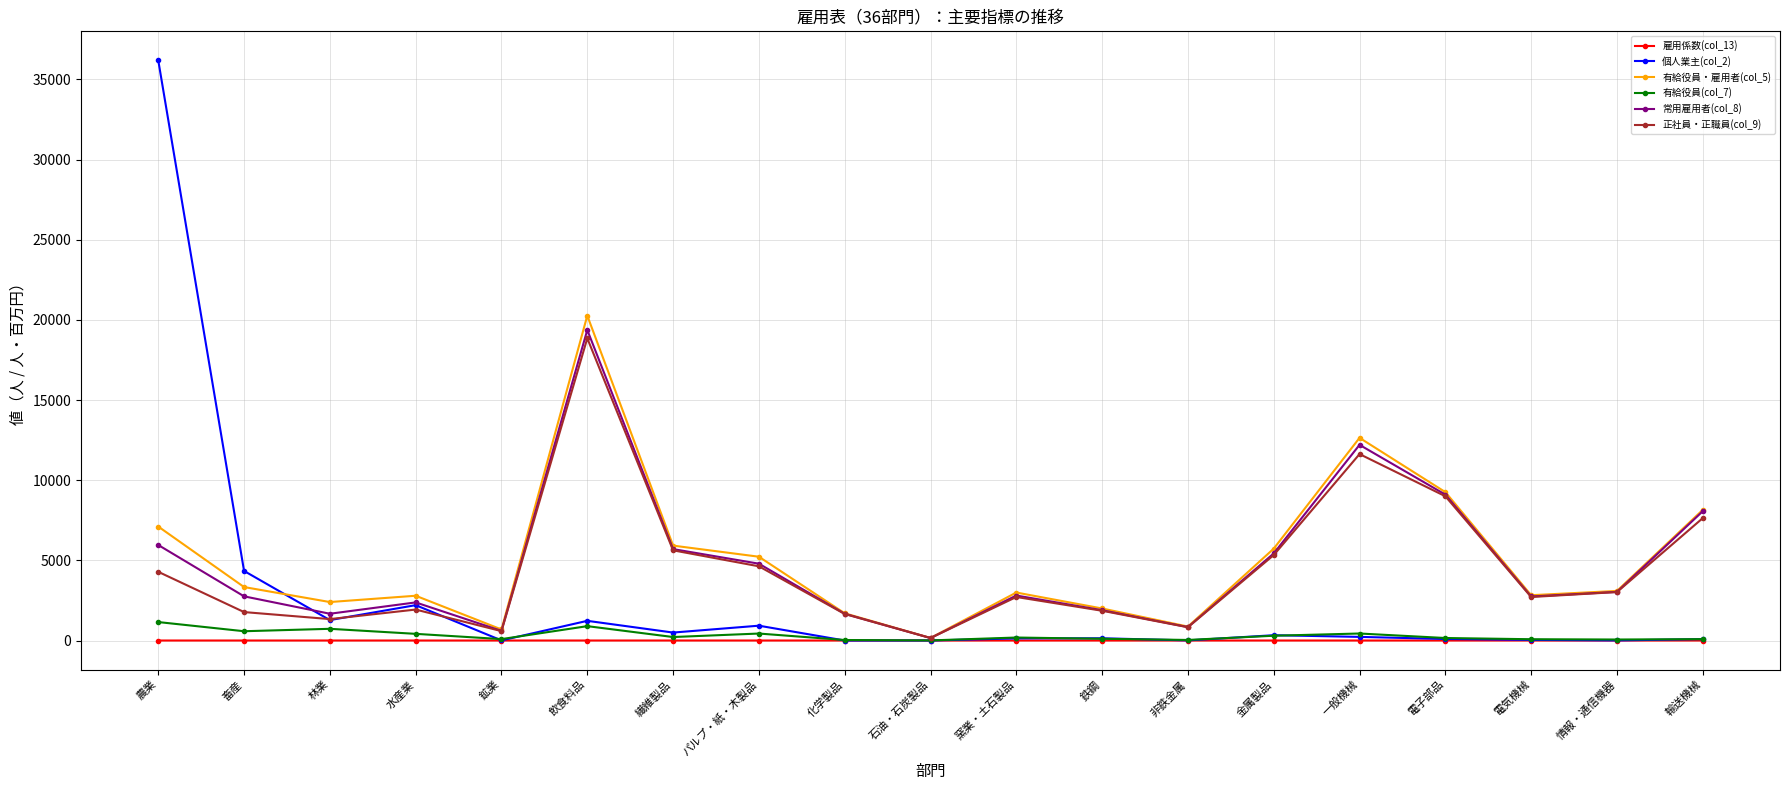

What is the label of the 5th point from the left?

鉱業